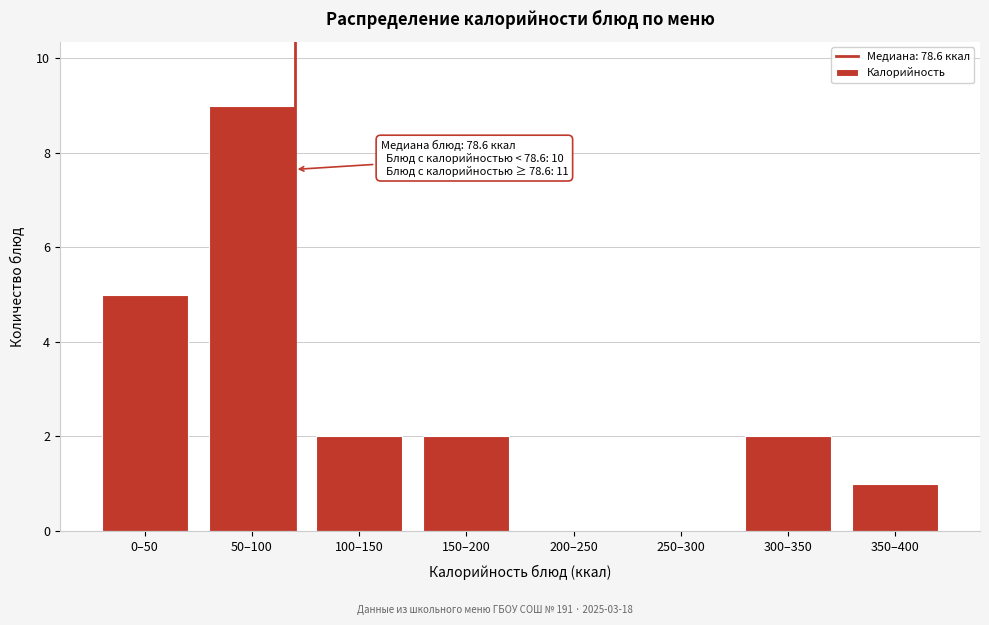

Reading left to right, list all the values displayed in this chart.

0–50=5	50–100=9	100–150=2	150–200=2	200–250=0	250–300=0	300–350=2	350–400=1